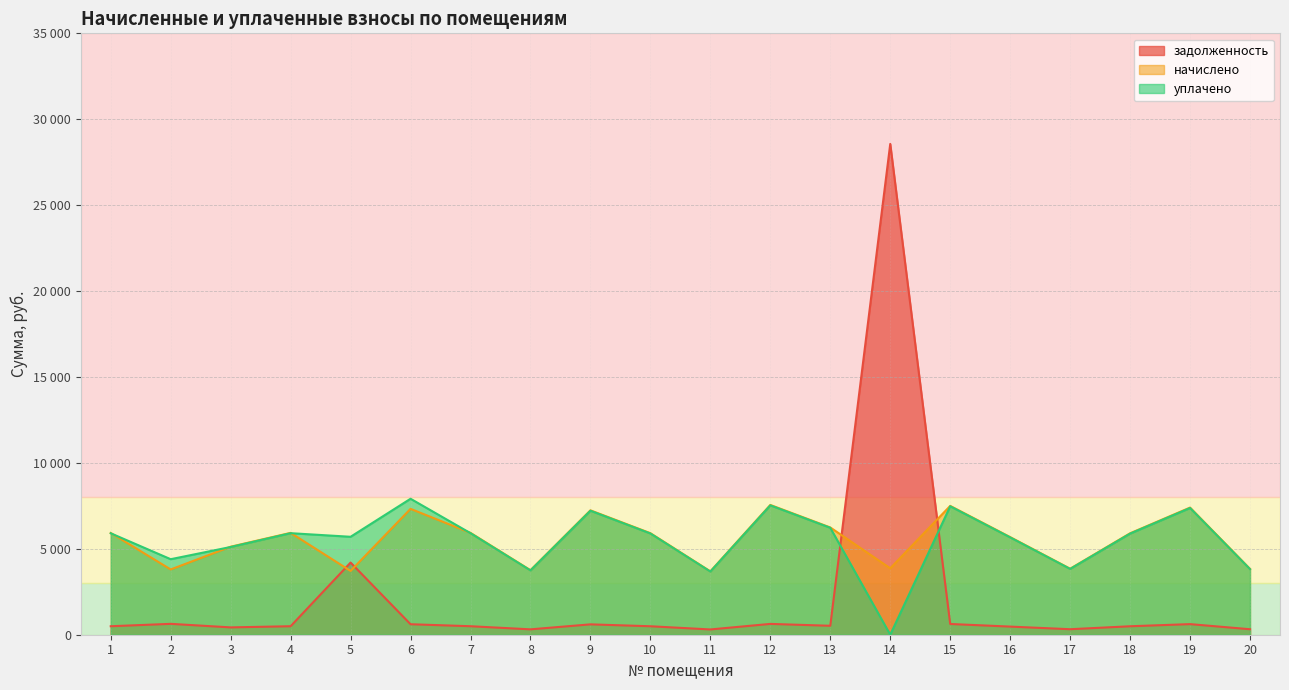

Does the chart display data point markers on the line(s)?

No